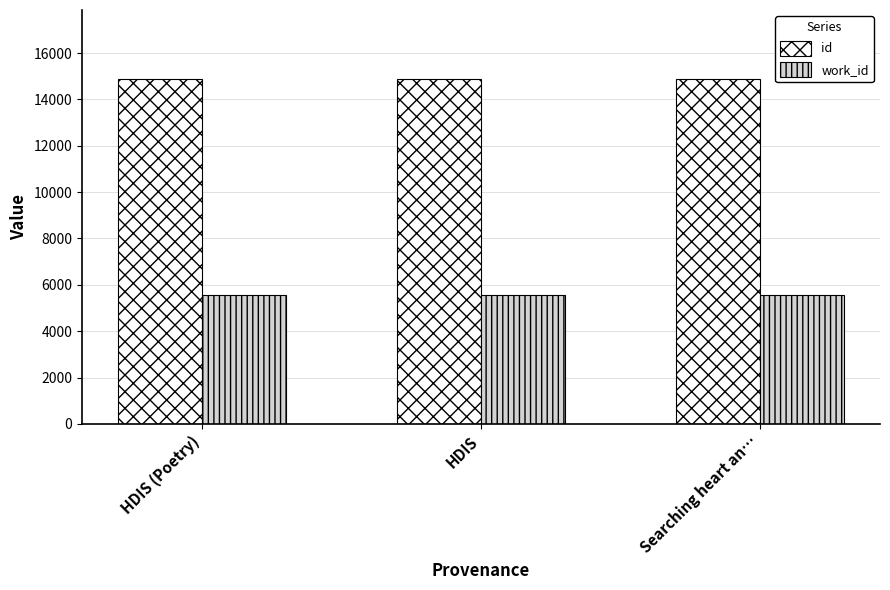

What is the smallest value displayed?

5565